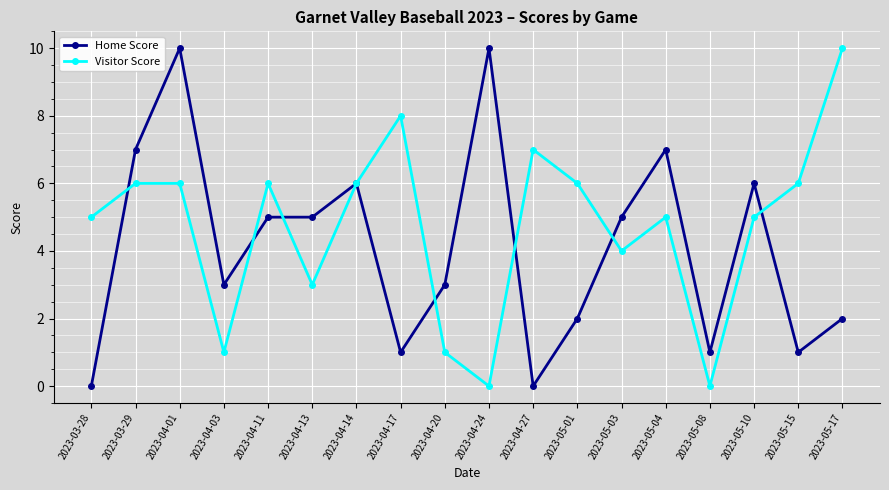

Where is the first local maximum for Home Score?

2023-04-01